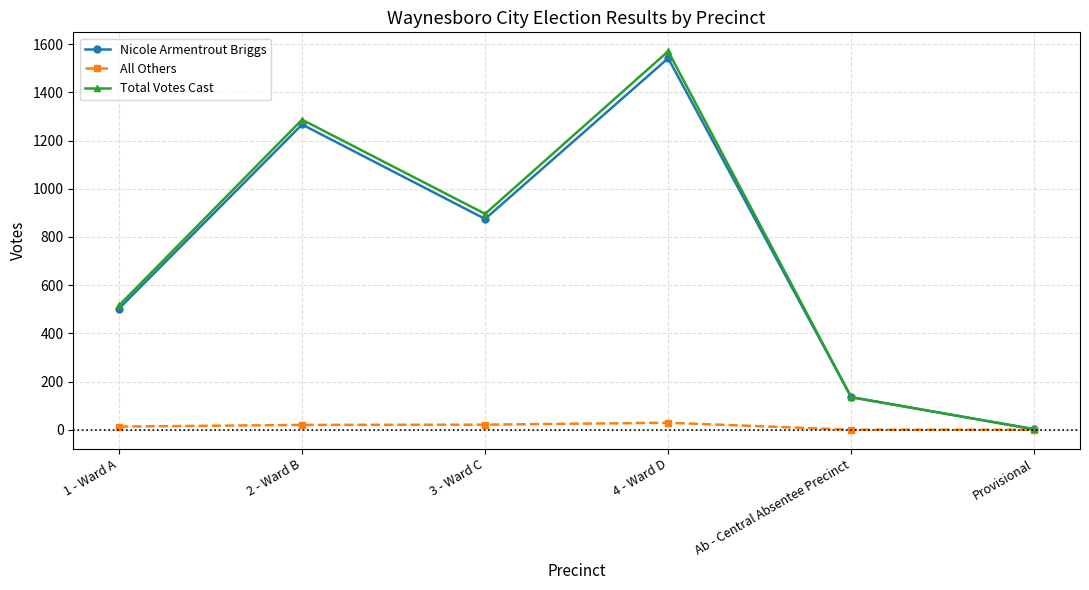

At which category does Nicole Armentrout Briggs reach its first local peak?

2 - Ward B